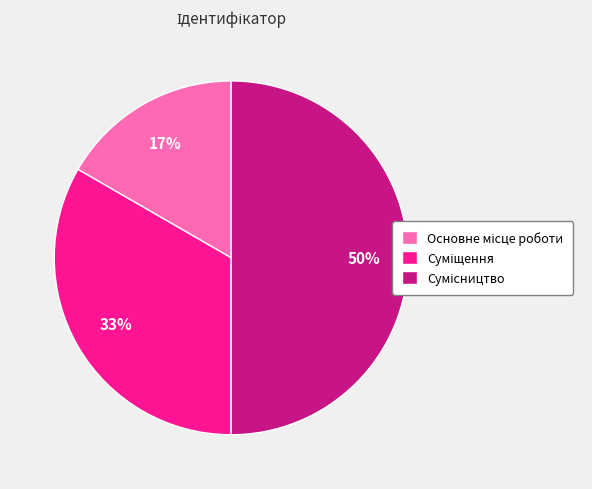

To the nearest percent, what is the difference between the largest and smallest slice percentages?

33%